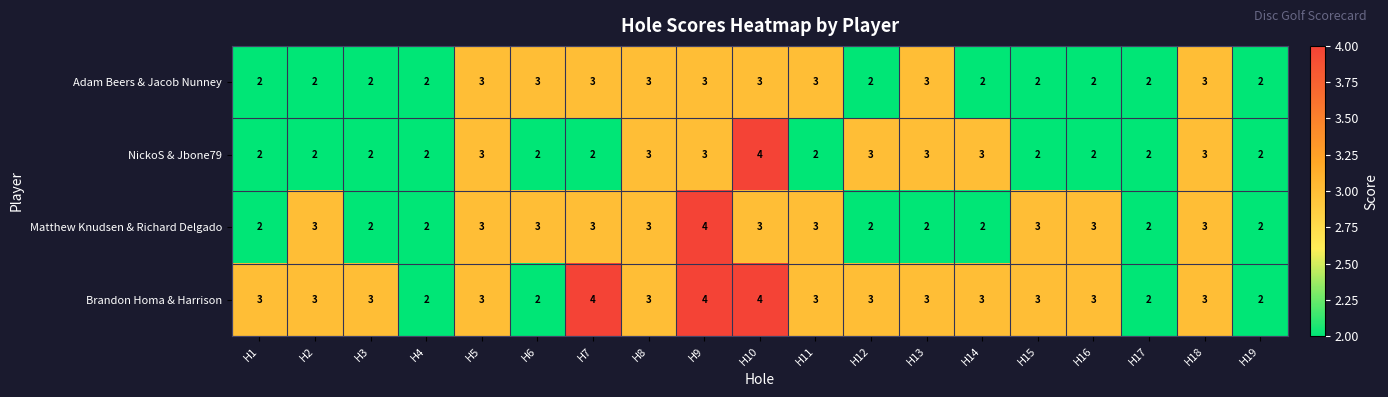

What is the sum of the Brandon Homa & Harrison values at H6 and H13?

5